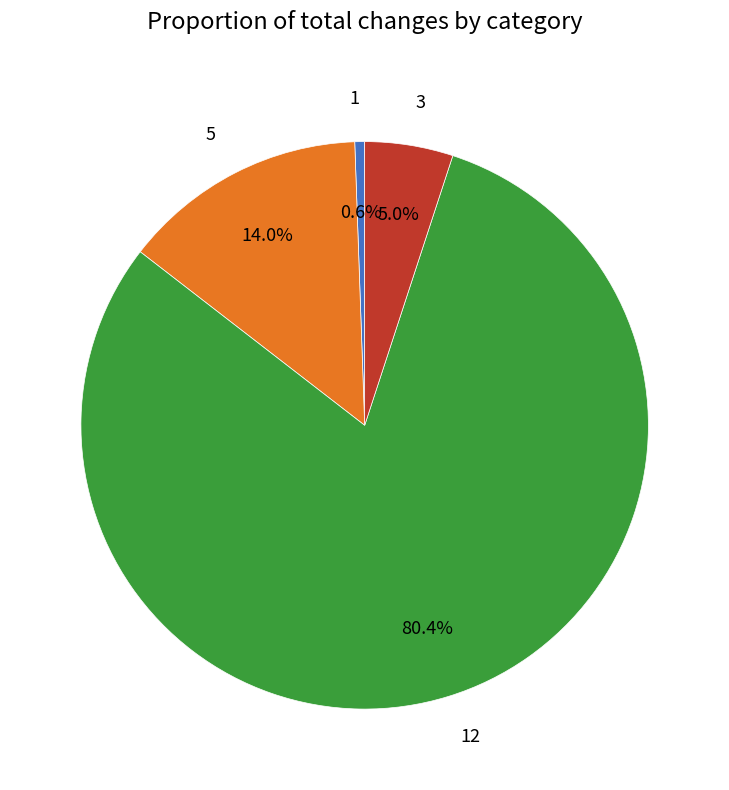

Is there any slice that represents more than half of the pie?

Yes